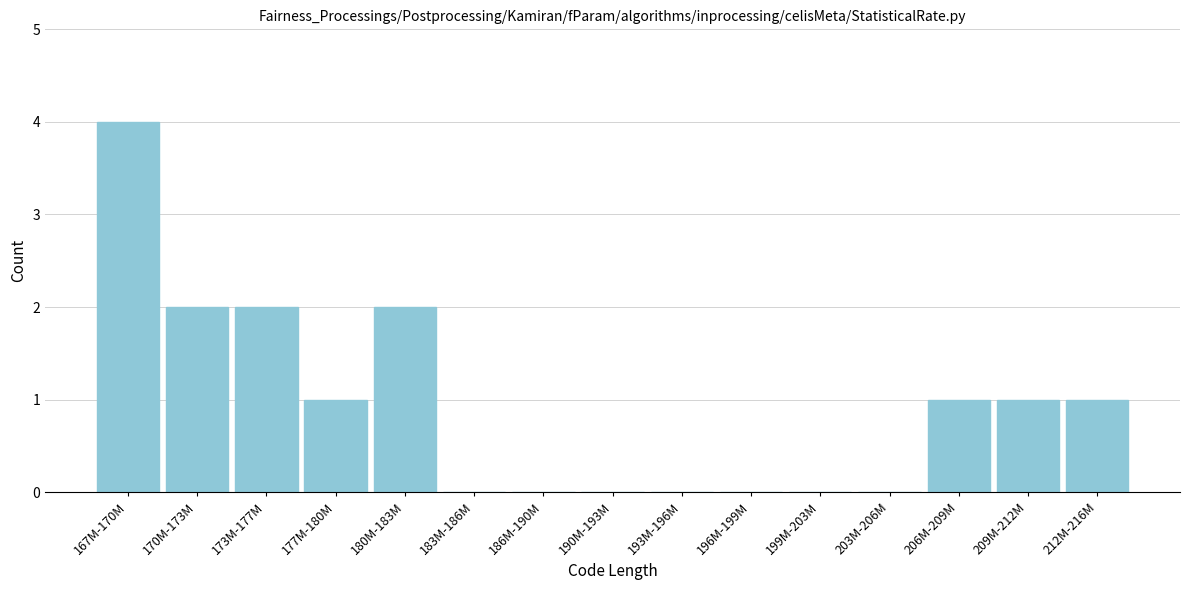

Reading left to right, list all the values displayed in this chart.

167M-170M=4	170M-173M=2	173M-177M=2	177M-180M=1	180M-183M=2	183M-186M=0	186M-190M=0	190M-193M=0	193M-196M=0	196M-199M=0	199M-203M=0	203M-206M=0	206M-209M=1	209M-212M=1	212M-216M=1